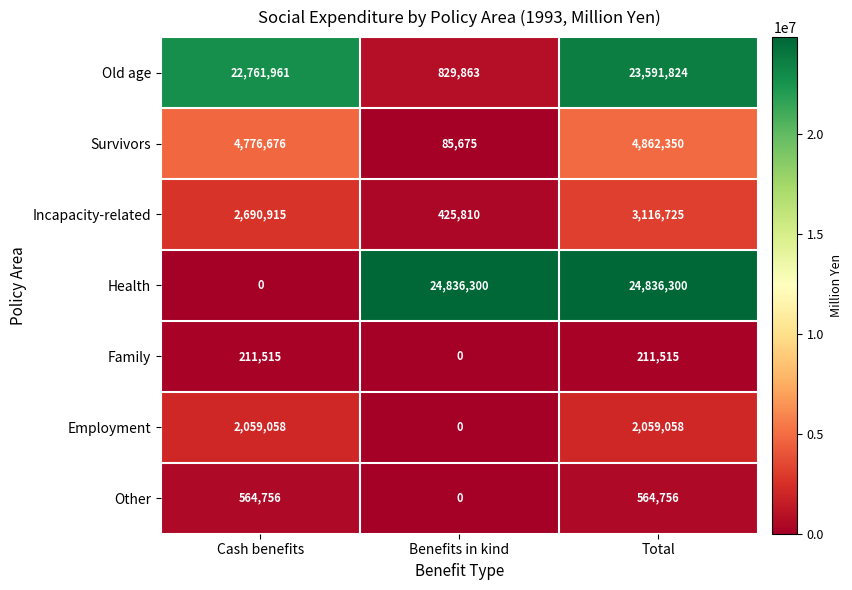

What is the approximate value of Survivors at Benefits in kind, to the nearest 10?

85680